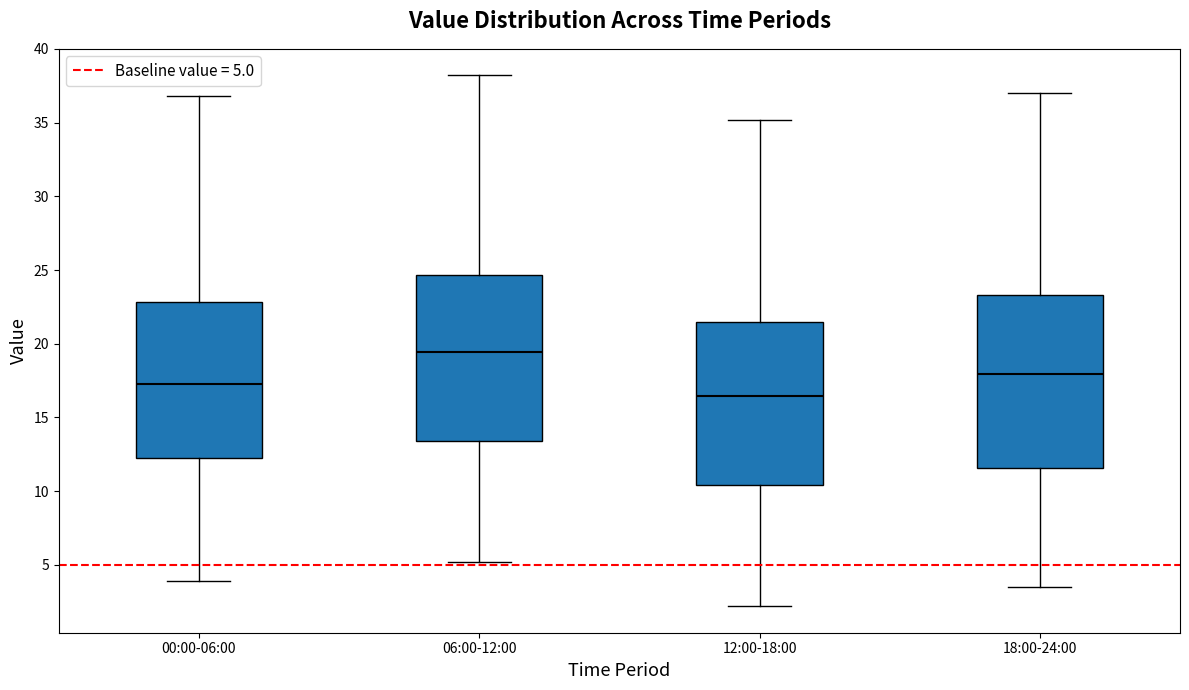

Reading left to right, transcribe this box plot: for each box, give where its median line is, the range the box spans, and where its two whiskers end, as read against the y-axis. The values are not printed on the chart, so give them approximately, as read against the axis.

00:00-06:00: median 17.5, box 12.0 to 23.0, whiskers 4.0 to 37.0
06:00-12:00: median 19.5, box 13.5 to 24.5, whiskers 5.0 to 38.0
12:00-18:00: median 16.5, box 10.5 to 21.5, whiskers 2.0 to 35.0
18:00-24:00: median 18.0, box 11.5 to 23.5, whiskers 3.5 to 37.0